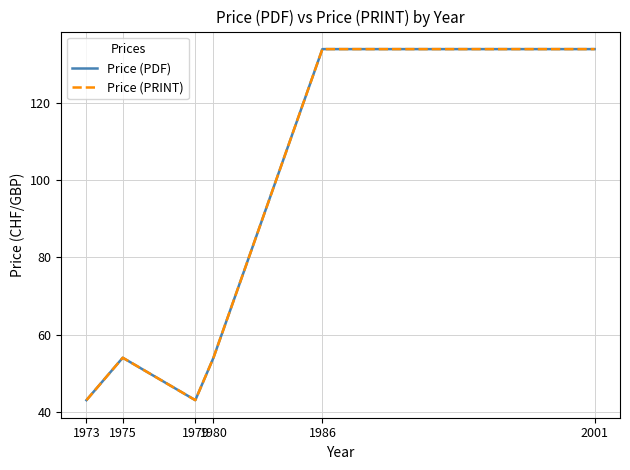

What are all the series names shown in the legend?

Price (PDF), Price (PRINT)